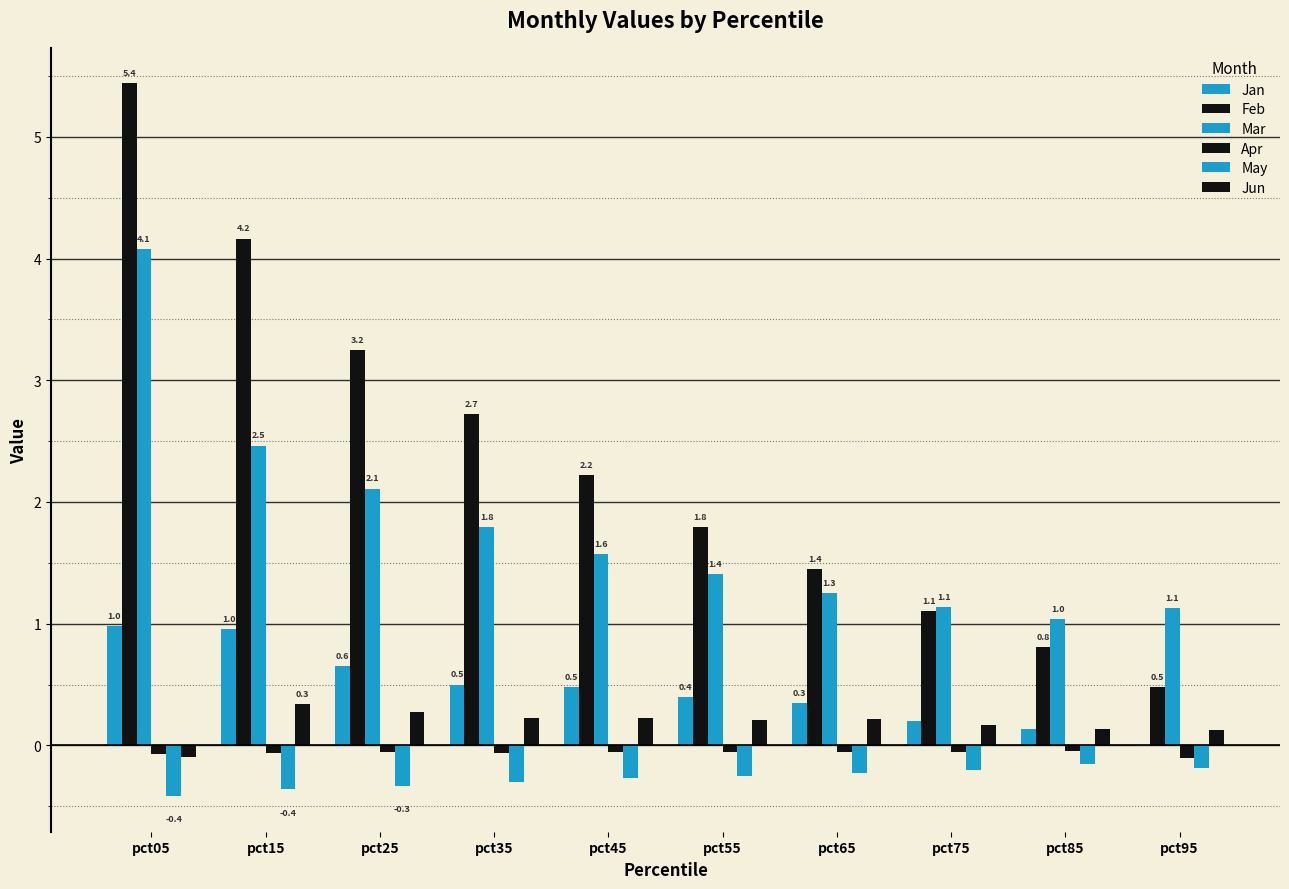

Does the chart contain stacked bars?

No